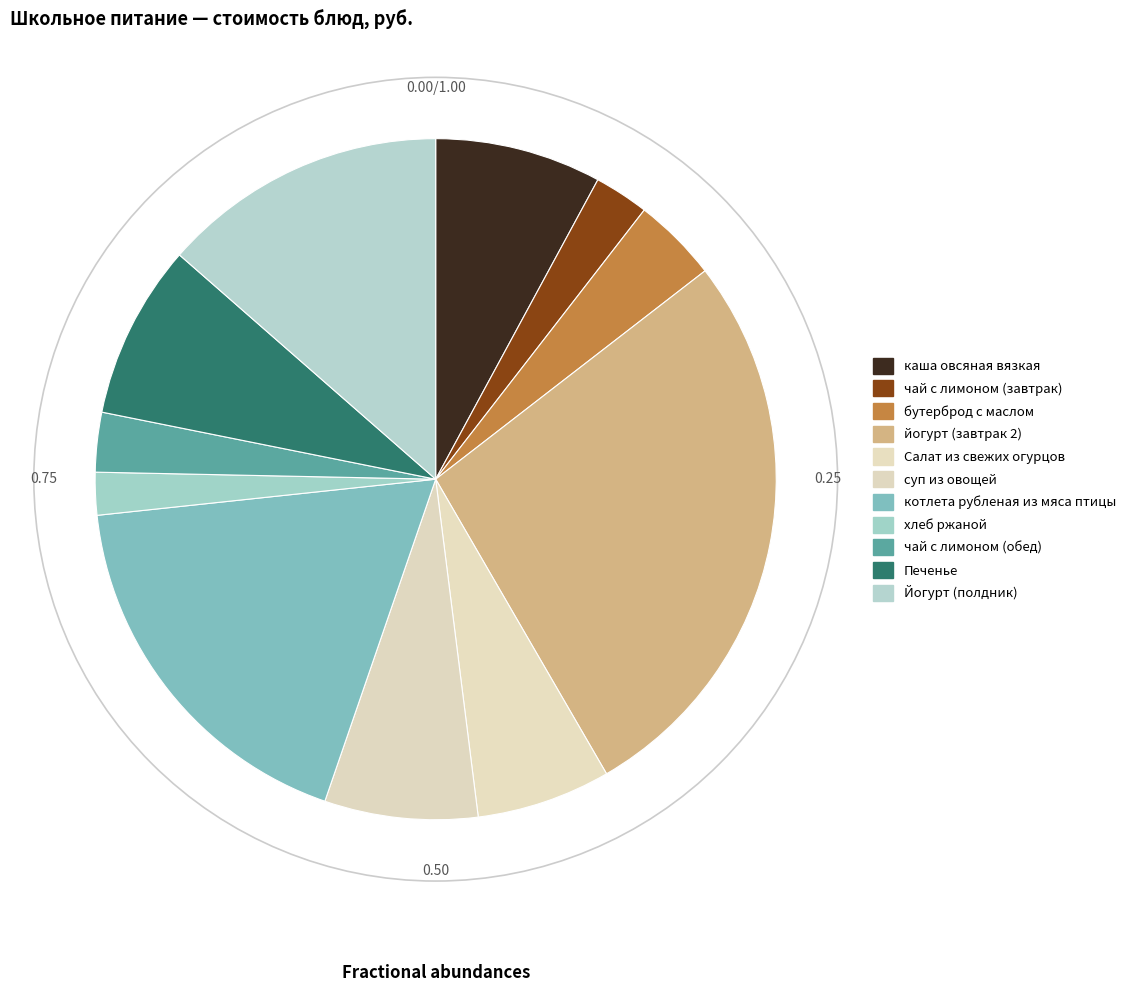

Count the number of slices in the pie.

11